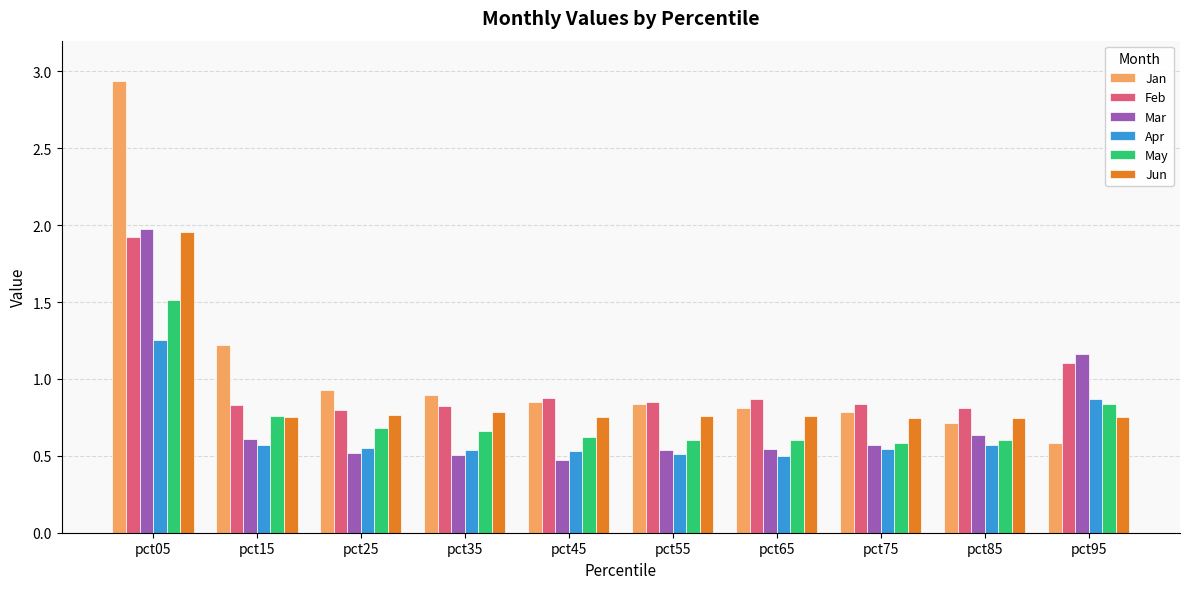

At which label does May reach its peak?

pct05